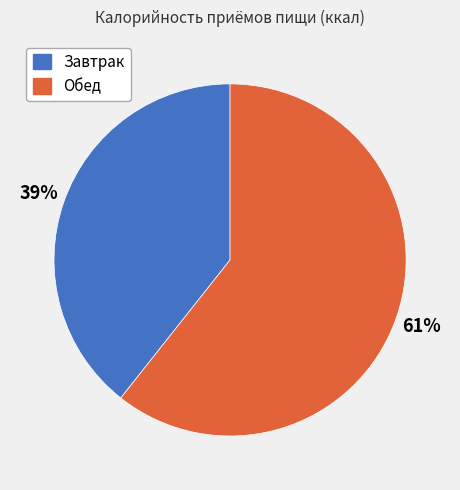

What is the largest slice in the pie chart?

Обед